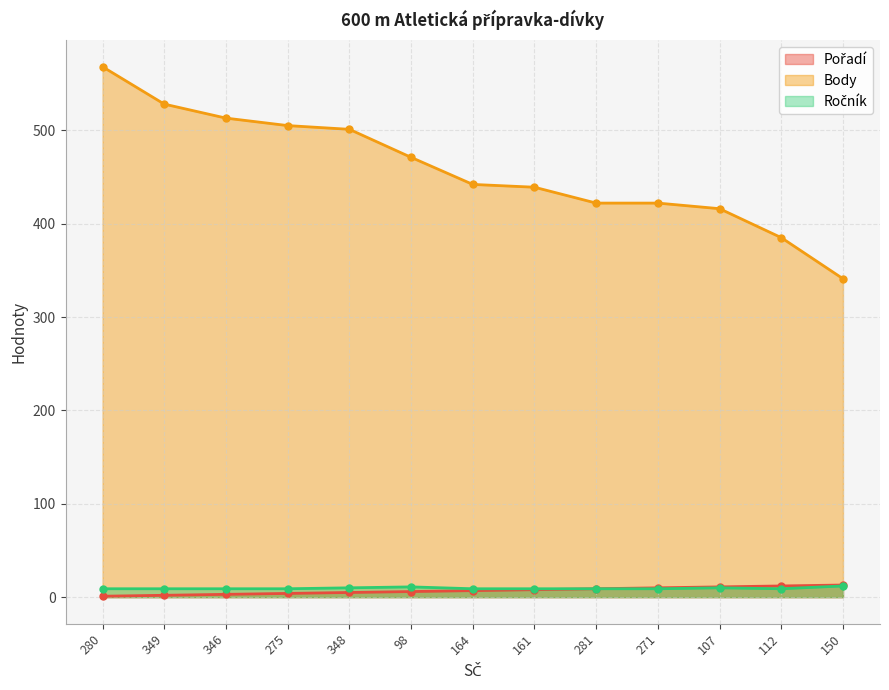

What is the value of the Pořadí point at the 7th from the left?

7